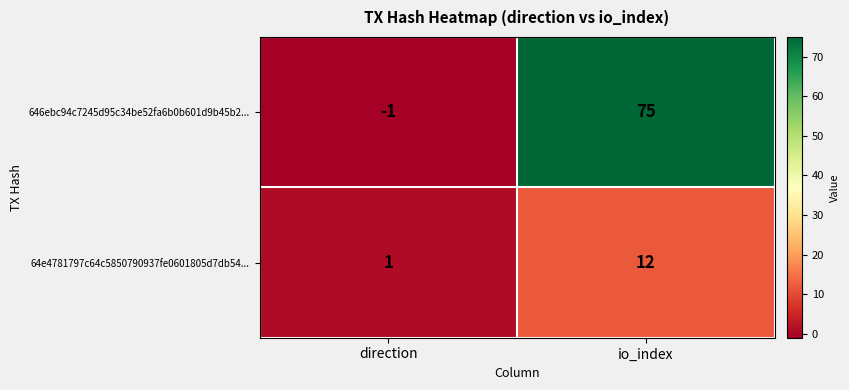

At how many categories does at least one series exceed 40?

1